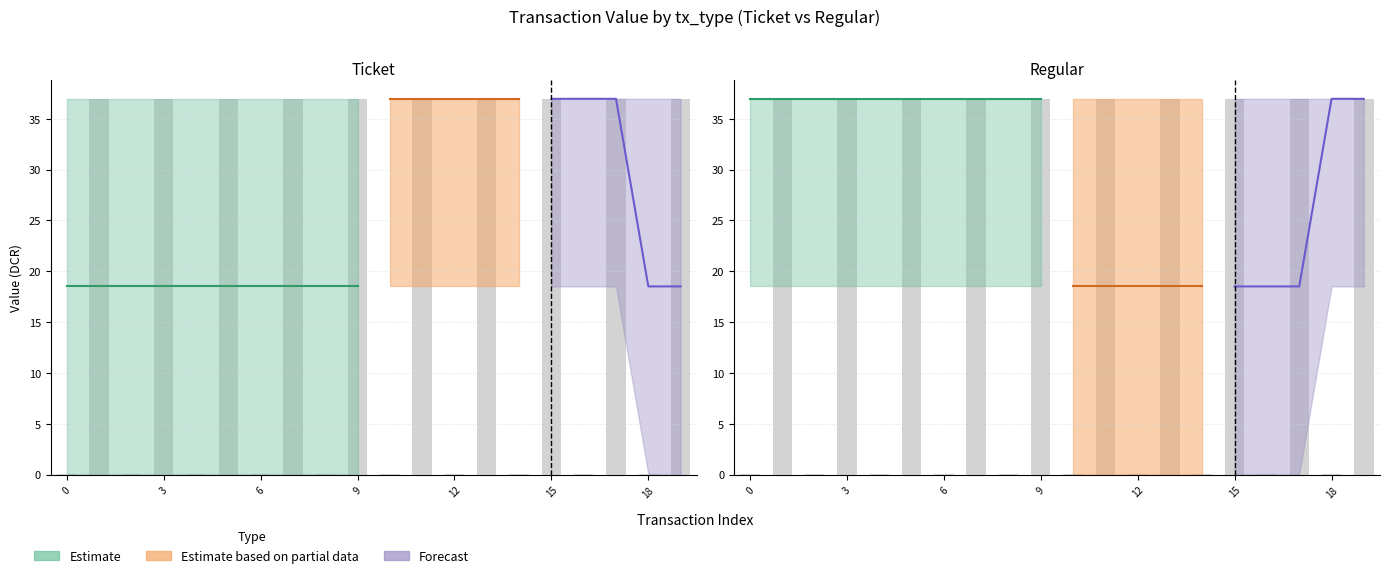

What is the greatest value displayed?

37.0